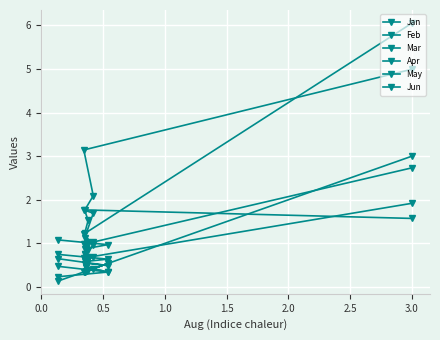

Rank the series by their maximum value, from highest to lowest.

Apr, Mar, Jan, Feb, May, Jun